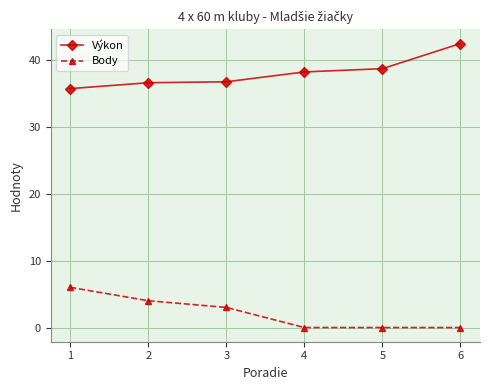

What is the difference between the maximum and minimum values in the Body series?

6.0